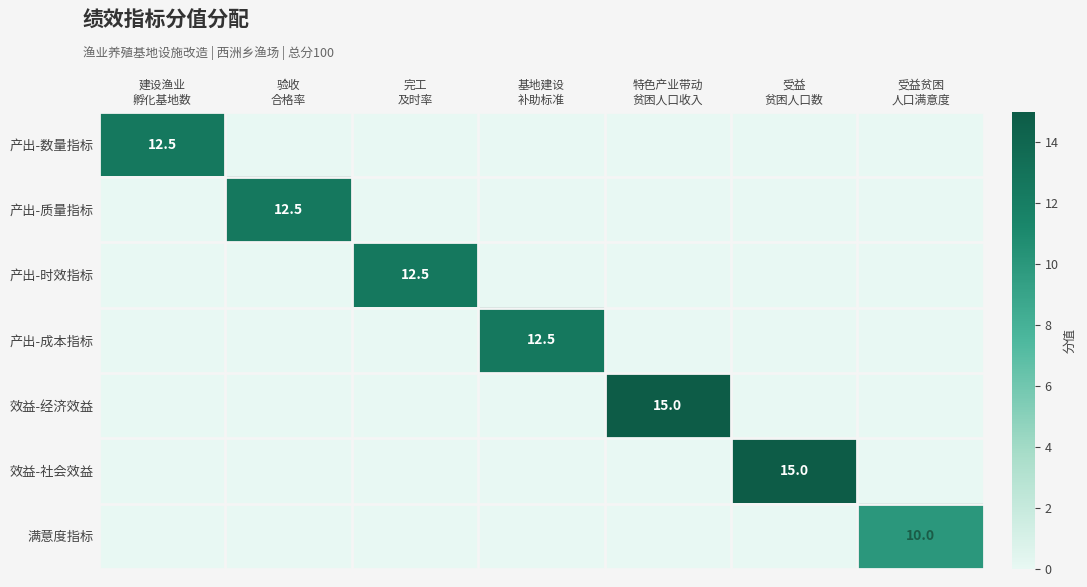

Rank the series at 完工 及时率 from lowest to highest value.

产出-数量指标, 产出-质量指标, 产出-成本指标, 效益-经济效益, 效益-社会效益, 满意度指标, 产出-时效指标